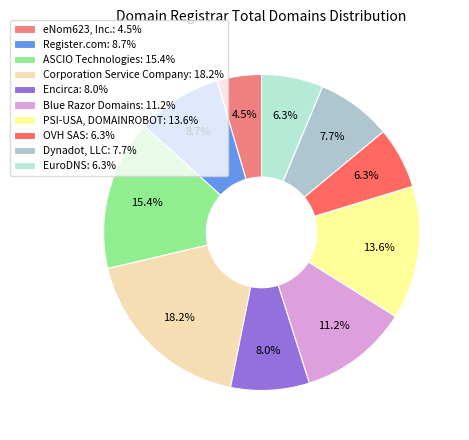

How many segments does this pie chart have?

10